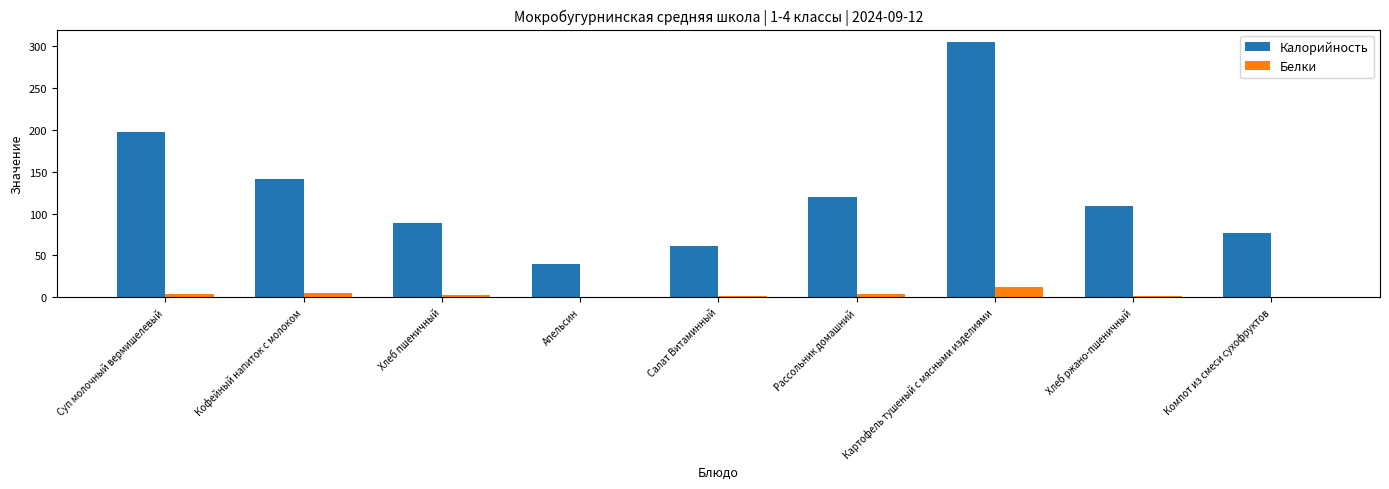

What are all the series names shown in the legend?

Калорийность, Белки